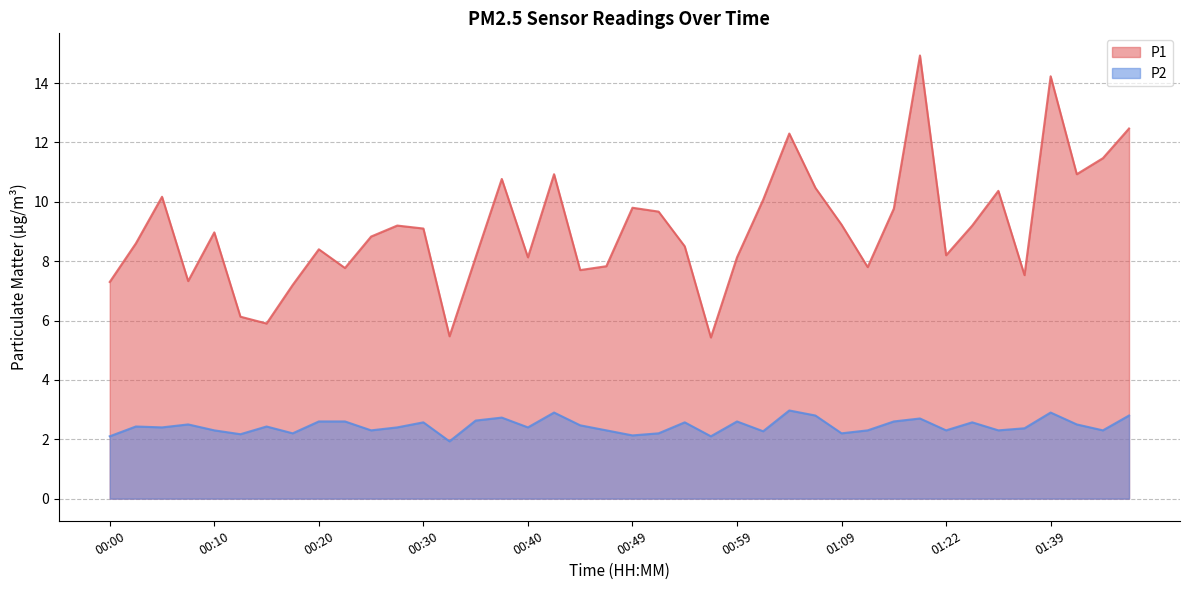

At which category is the sum across all series the highest?

01:17